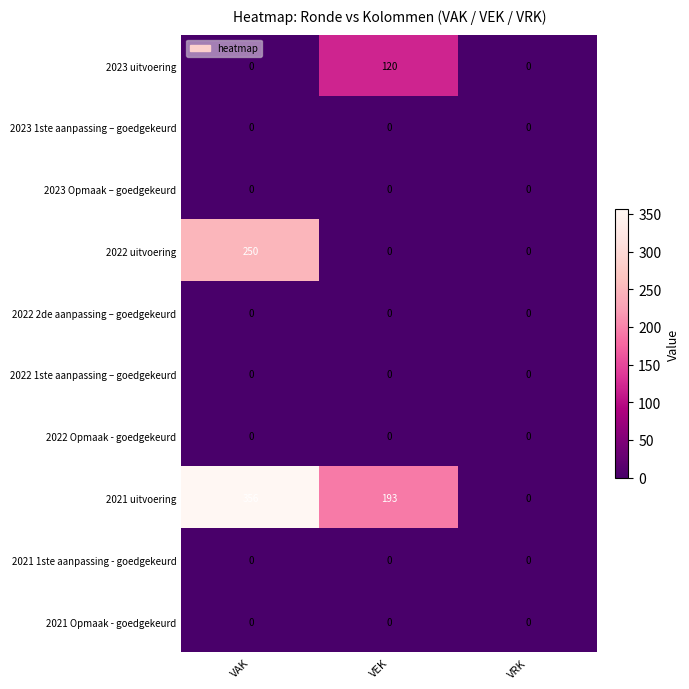

Count the number of categories in the chart.

3